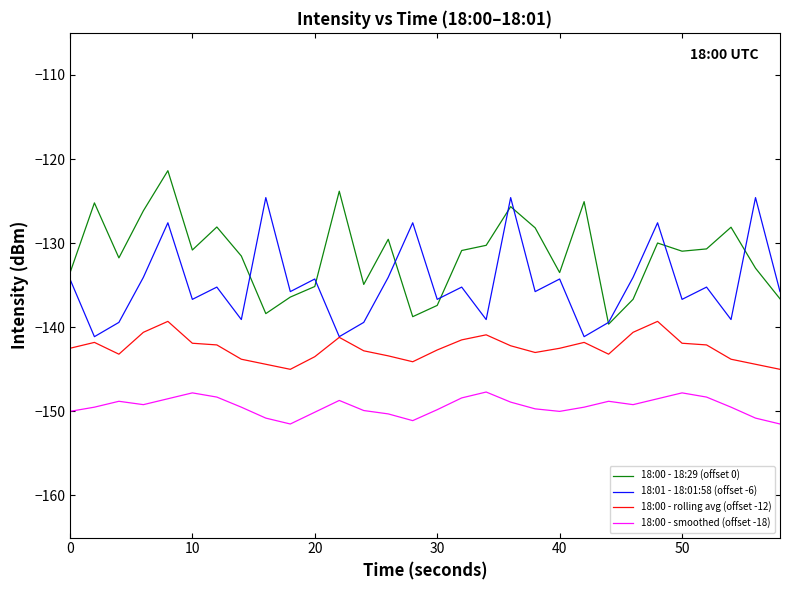

Rank the series by their average value, from lowest to highest.

18:00 - smoothed (offset -18), 18:00 - rolling avg (offset -12), 18:01 - 18:01:58 (offset -6), 18:00 - 18:29 (offset 0)